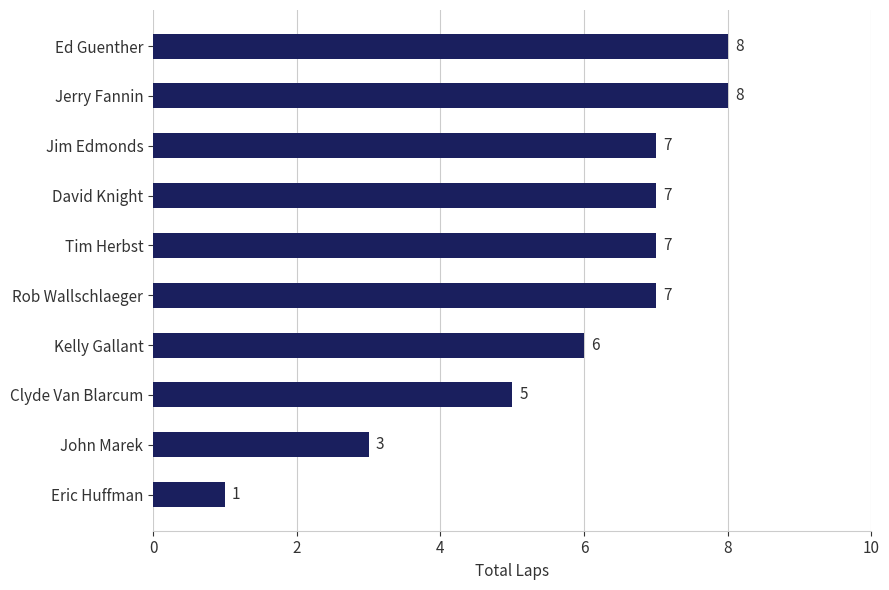

Approximately how many times larger is the value at Rob Wallschlaeger compared to Jerry Fannin?

0.9